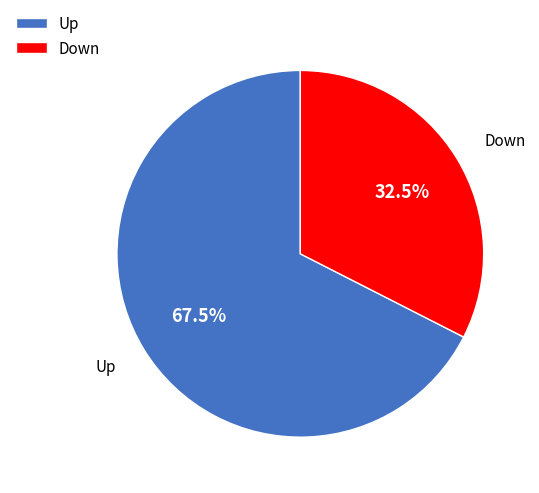

Between Up and Down, which is larger?

Up